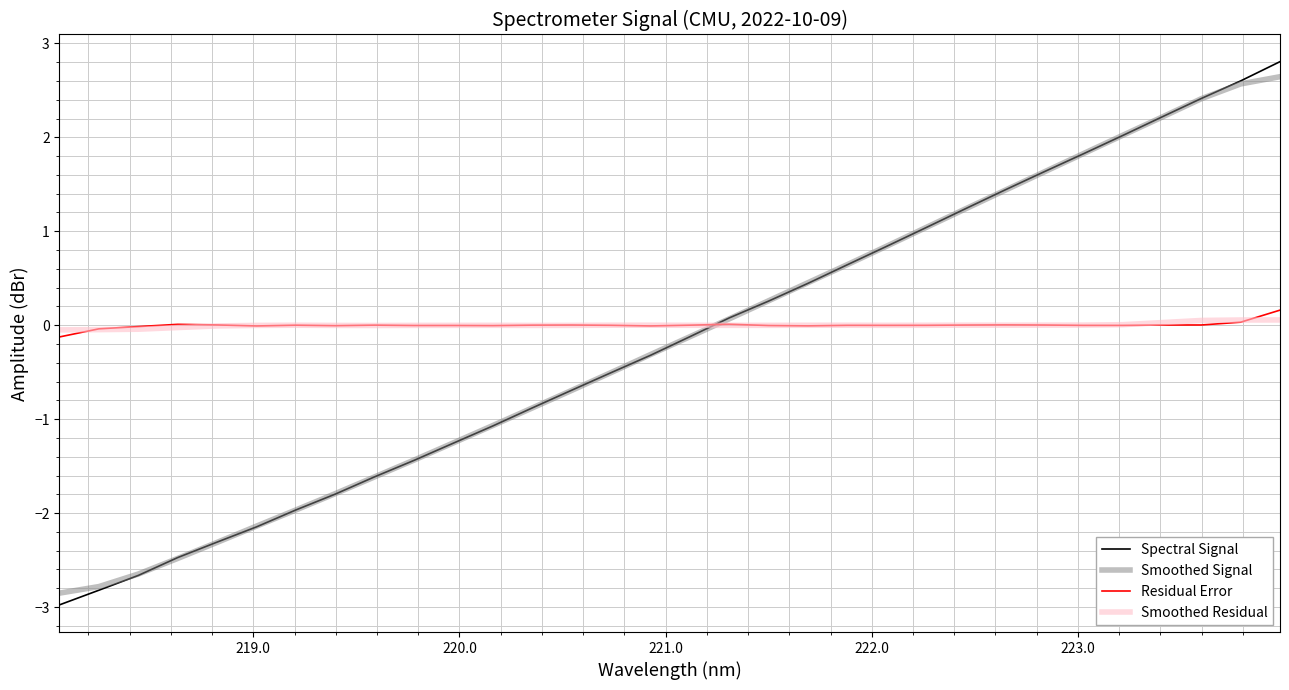

Count the number of categories in the chart.

32